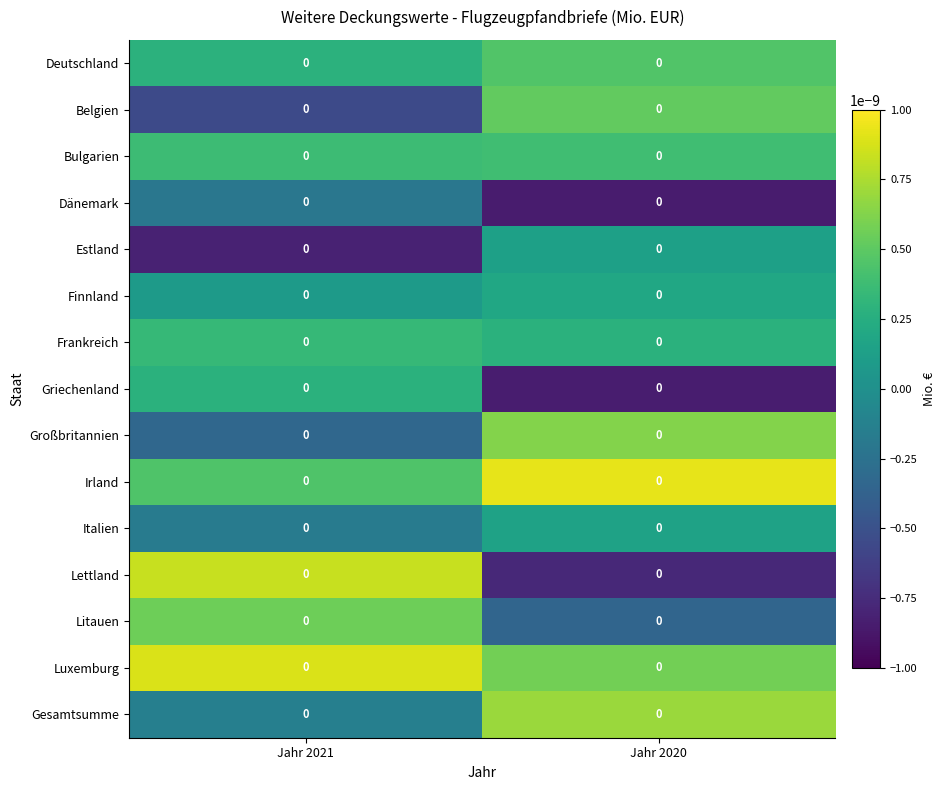

At how many categories does at least one series exceed 0?

2